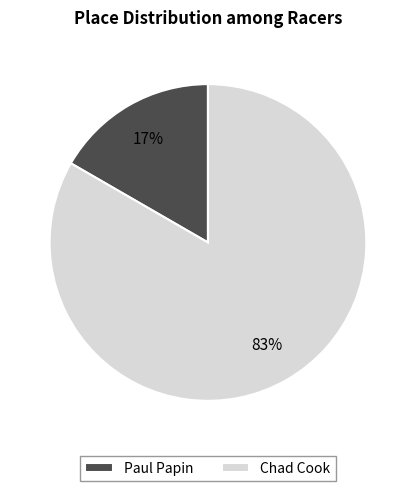

How many segments does this pie chart have?

2